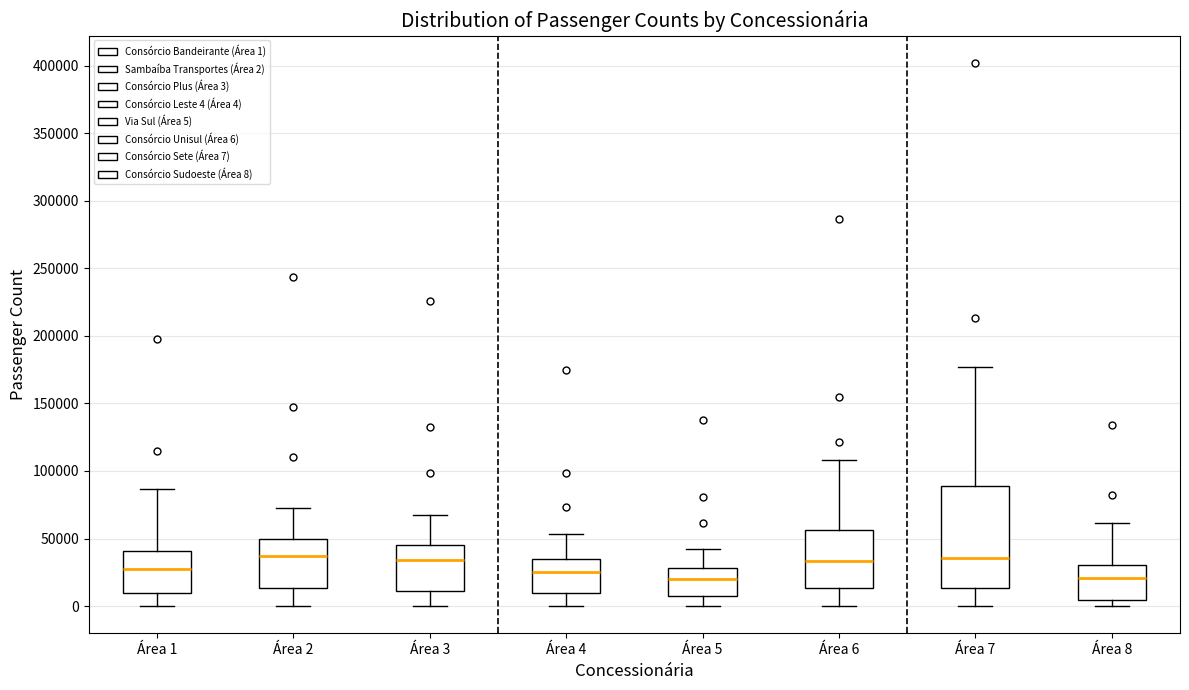

Comparing the boxes themselves (not the whiskers), which one is the tallest?

Área 7